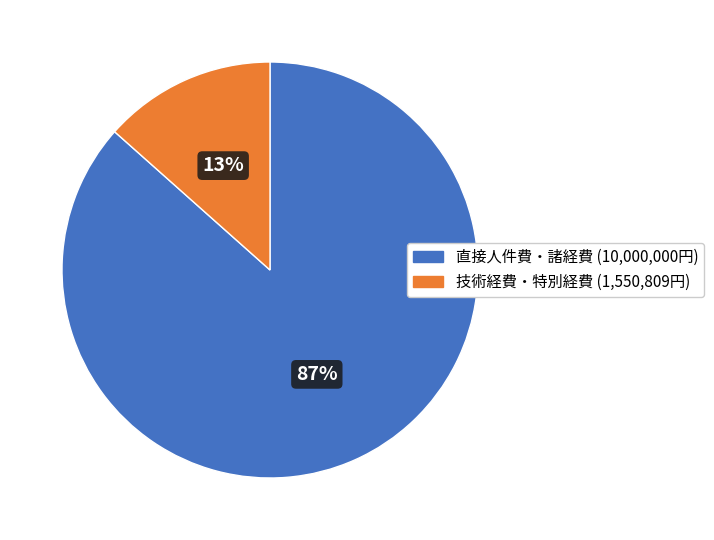

Does any single category account for the majority?

Yes